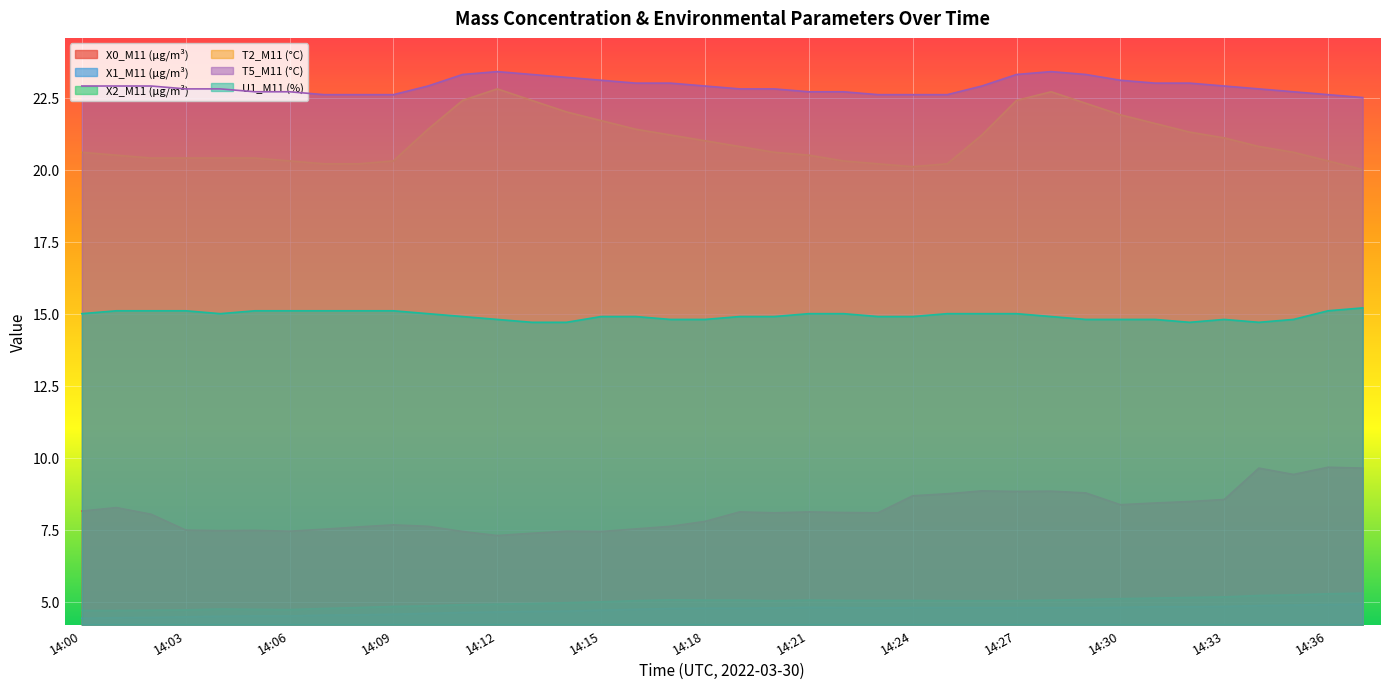

Where is the first local maximum for T5_M11 (°C)?

14:12